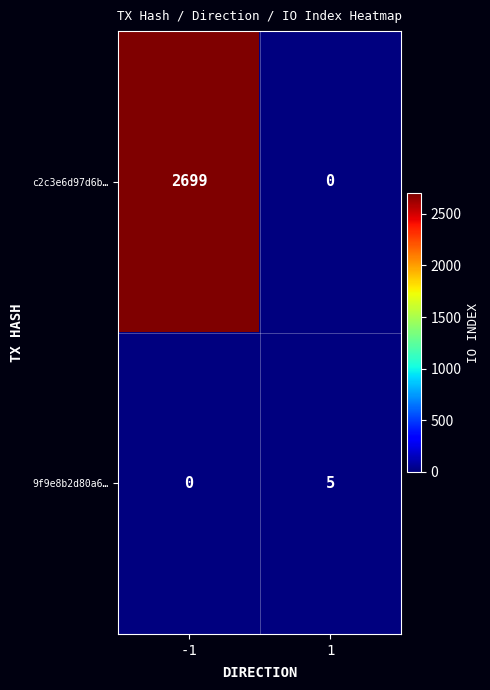

At which category is the sum across all series the highest?

-1